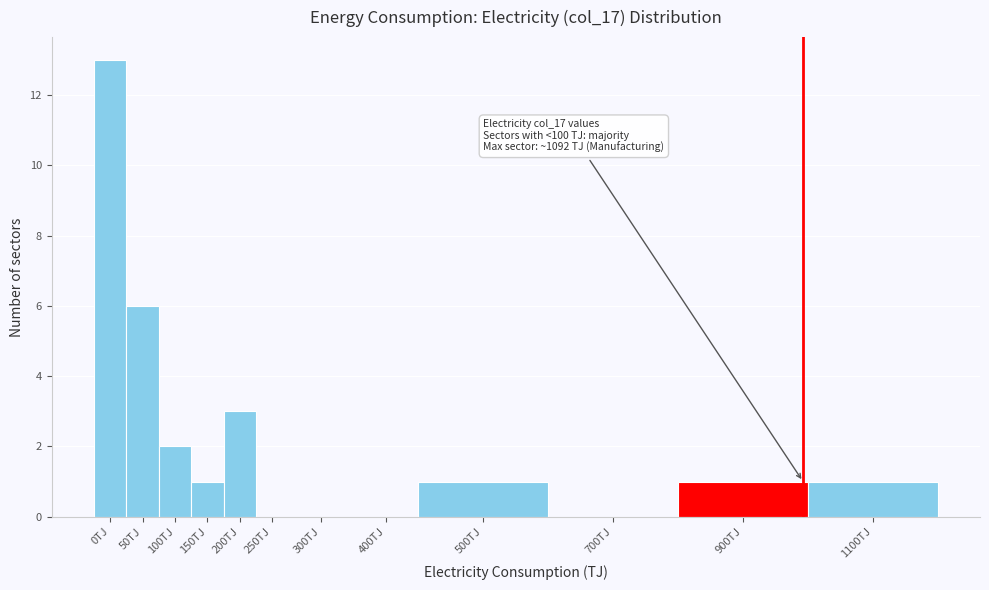

Reading right to left, list all the values displayed in this chart.

1100TJ=1	900TJ=1	700TJ=0	500TJ=1	400TJ=0	300TJ=0	250TJ=0	200TJ=3	150TJ=1	100TJ=2	50TJ=6	0TJ=13